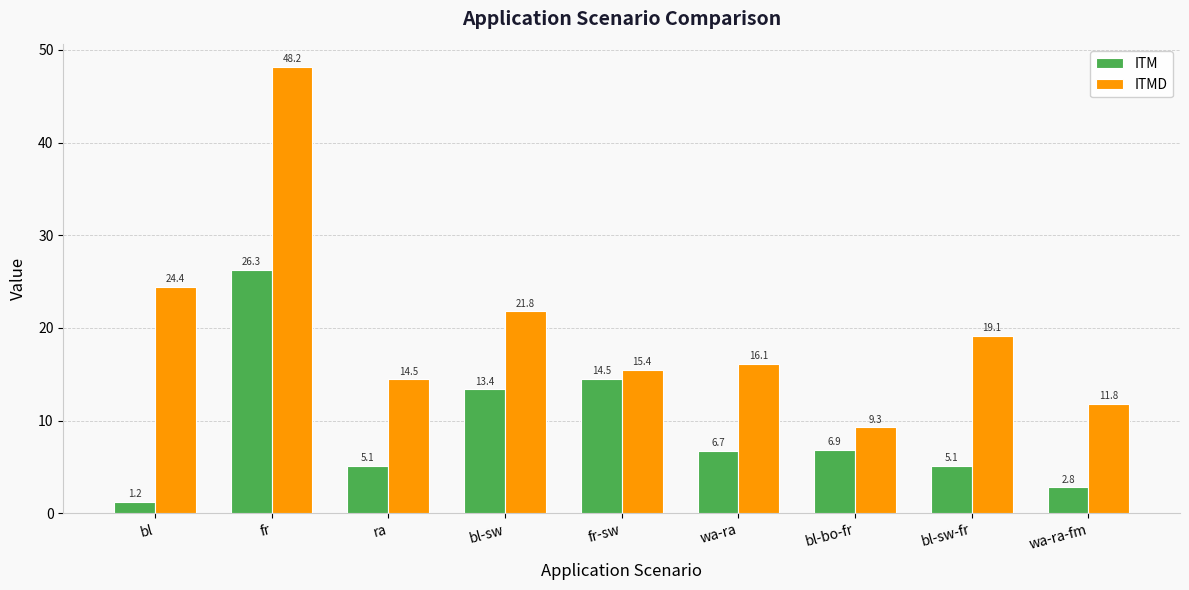

Which series has the widest spread of values?

ITMD